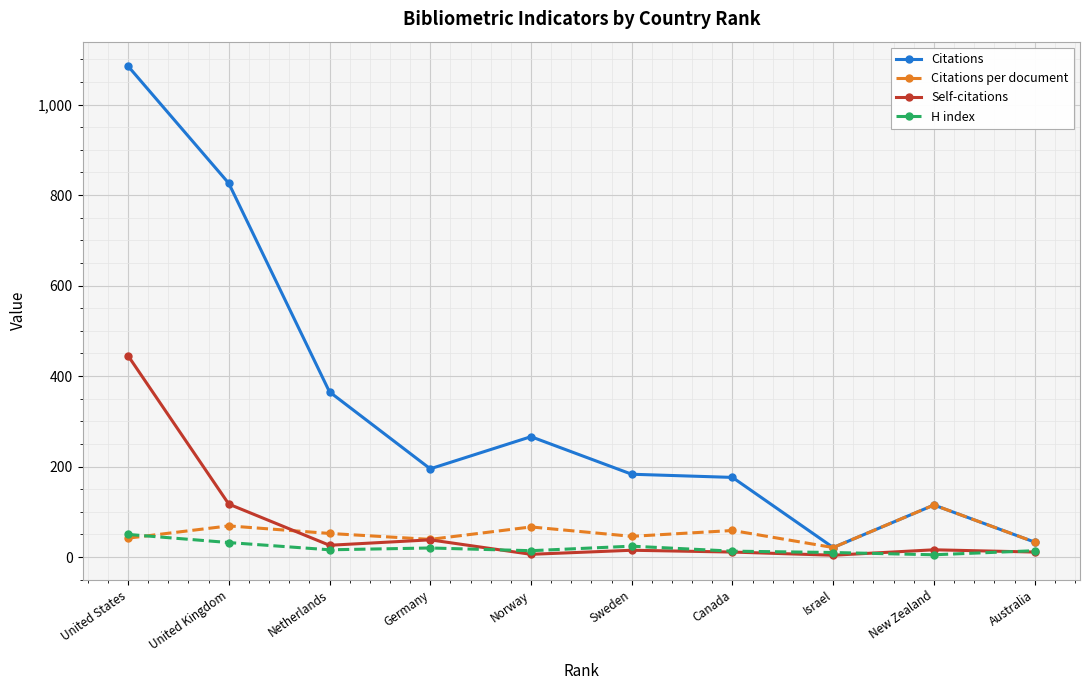

Which category has the highest value across all series?

United States